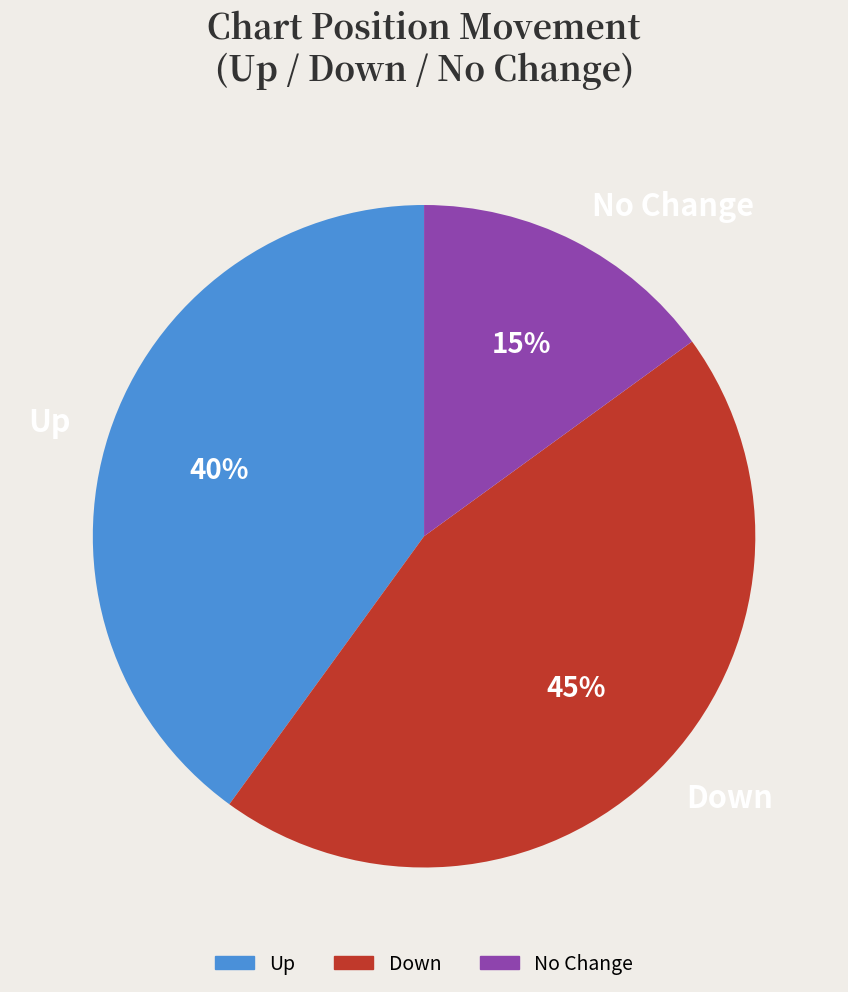

Between Up and No Change, which is larger?

Up